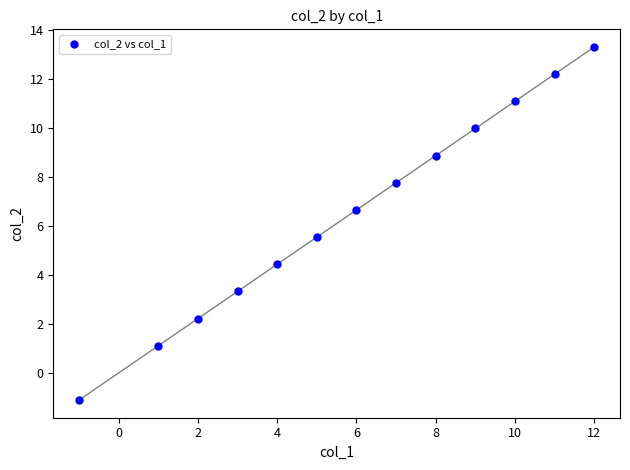

What is the range of X values (max minus min)?

13.0